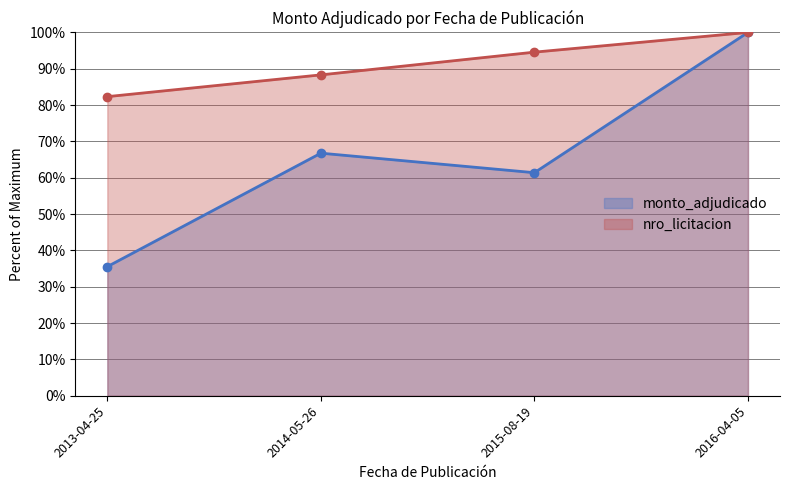

Between 2016-04-05 and 2013-04-25, which is larger?

2016-04-05